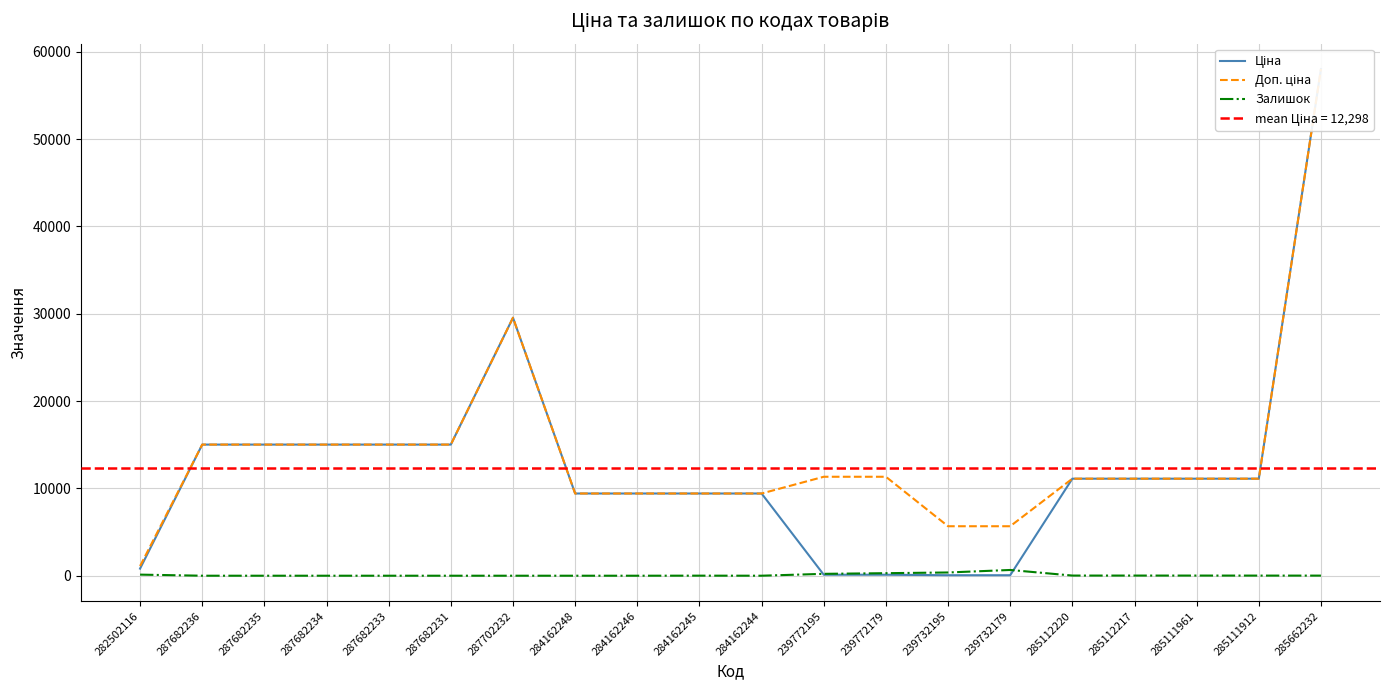

Which series changed the most between 287682234 and 287682233?

Ціна